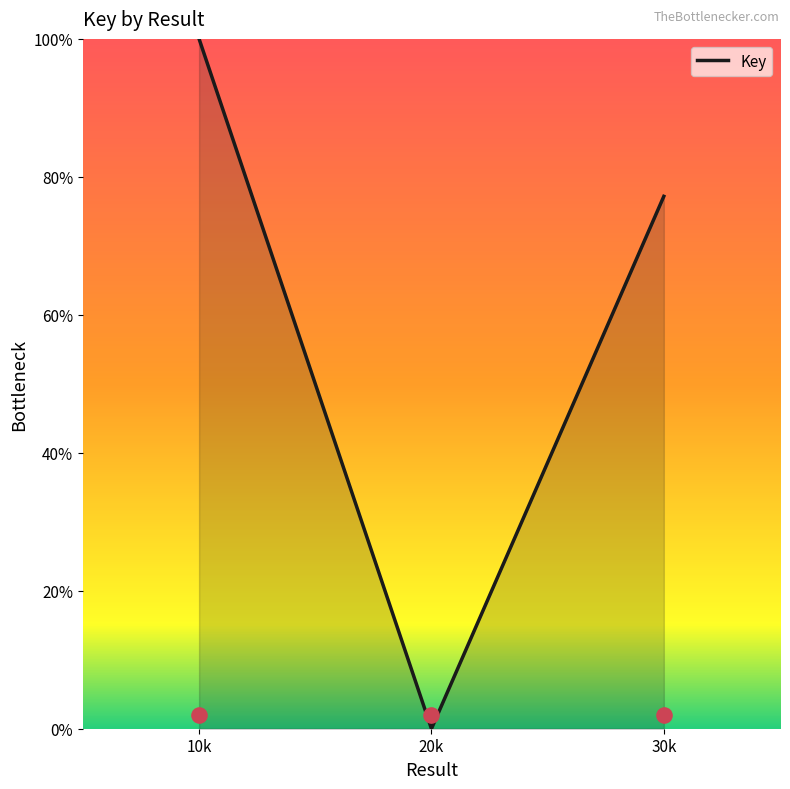

What is the change in value from 10k to 30k?

-22.8